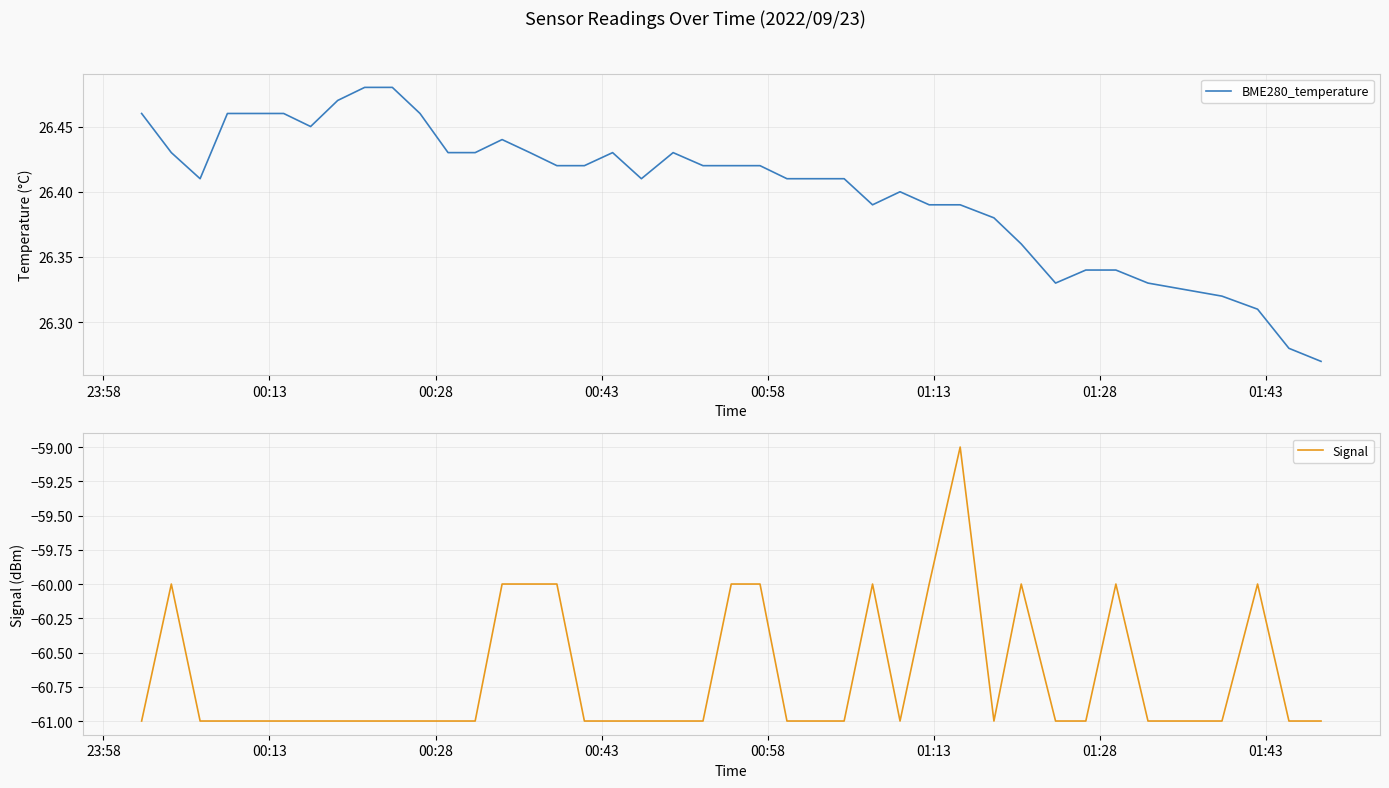

What is the value of the Signal point at the 3rd from the left?

-61.0